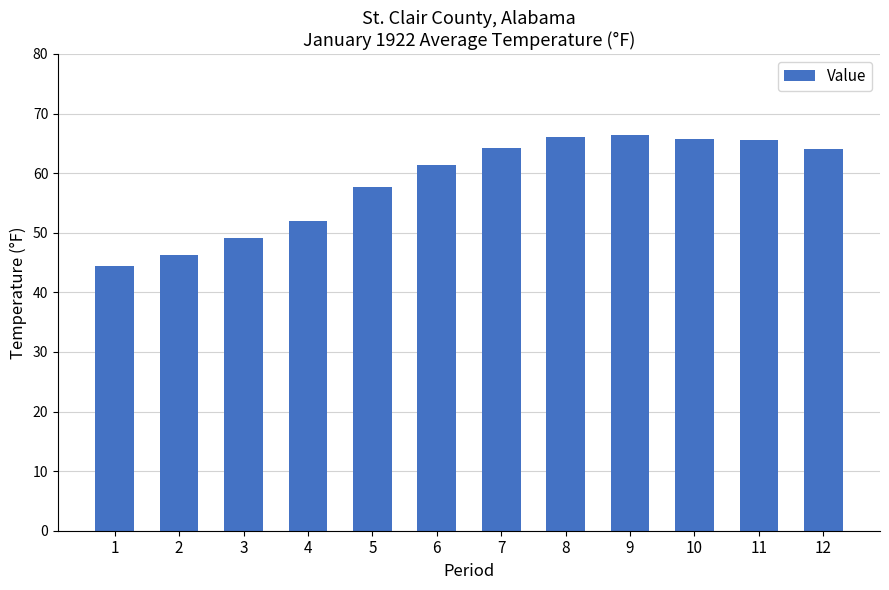

Is it true that the value at 8 is 66.1?

True